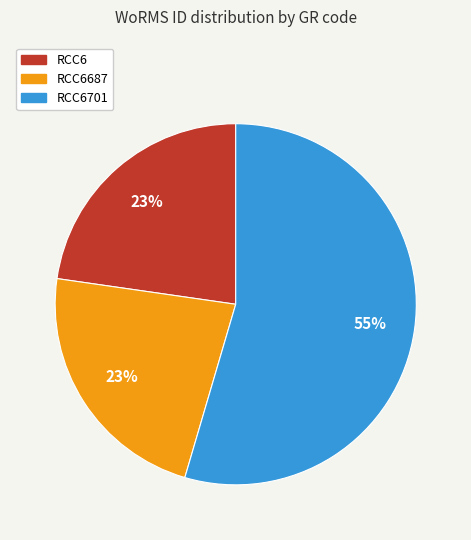

Does any single category account for the majority?

Yes